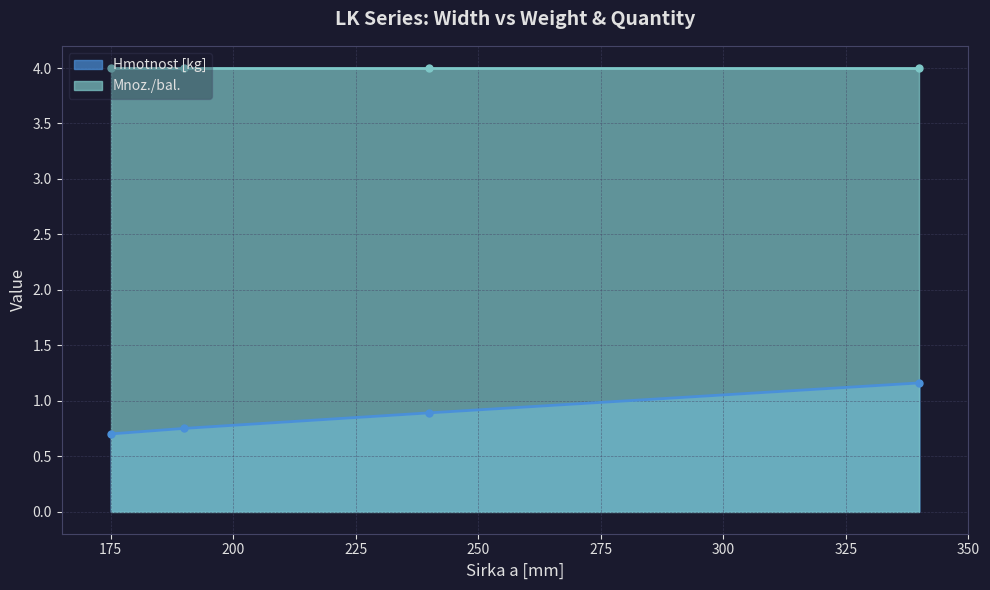

Rank the categories by value from highest to lowest.

340, 240, 190, 175